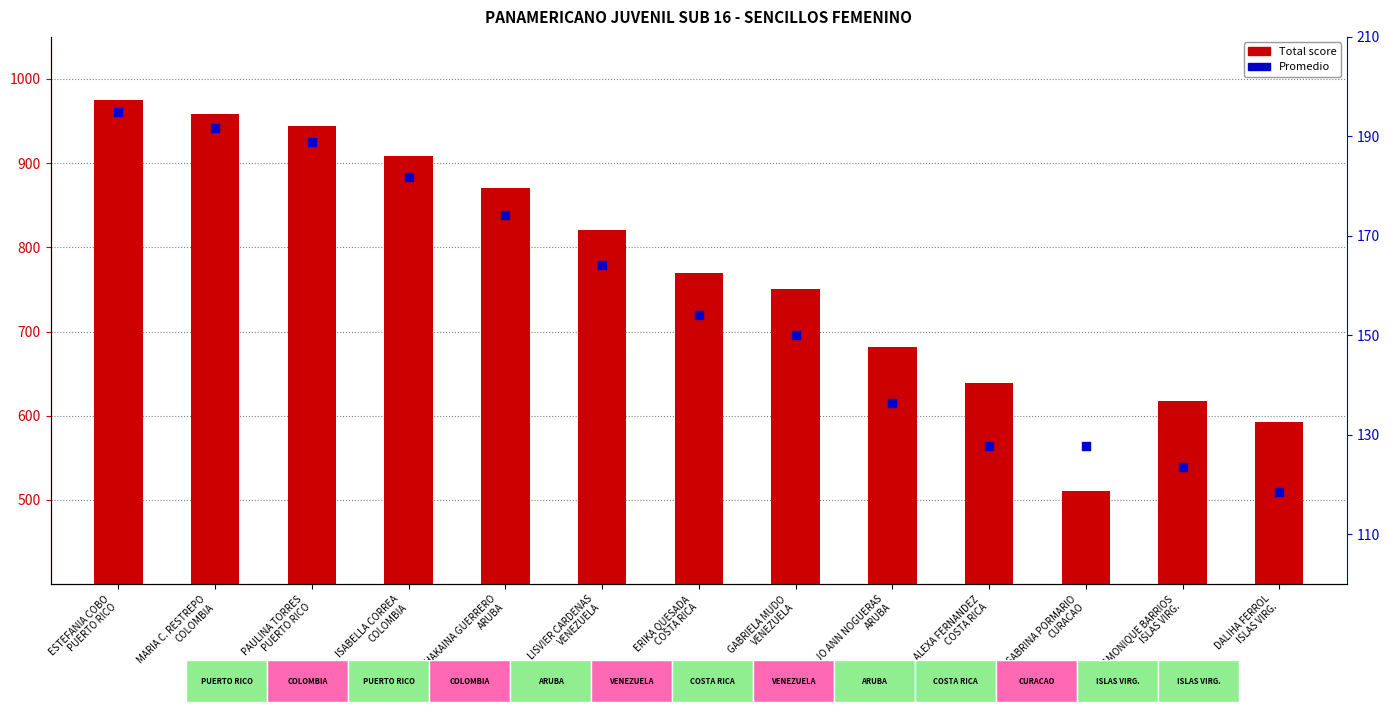

At which category is the sum across all series the highest?

ESTEFANIA COBO
PUERTO RICO